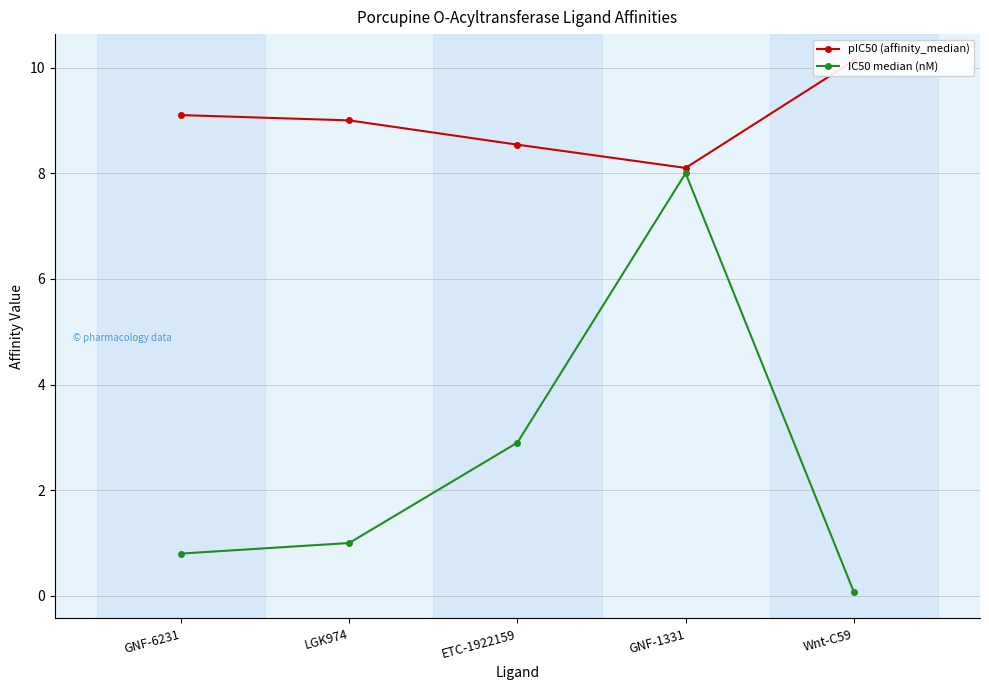

What is the difference between the maximum and minimum values in the pIC50 (affinity_median) series?

2.0